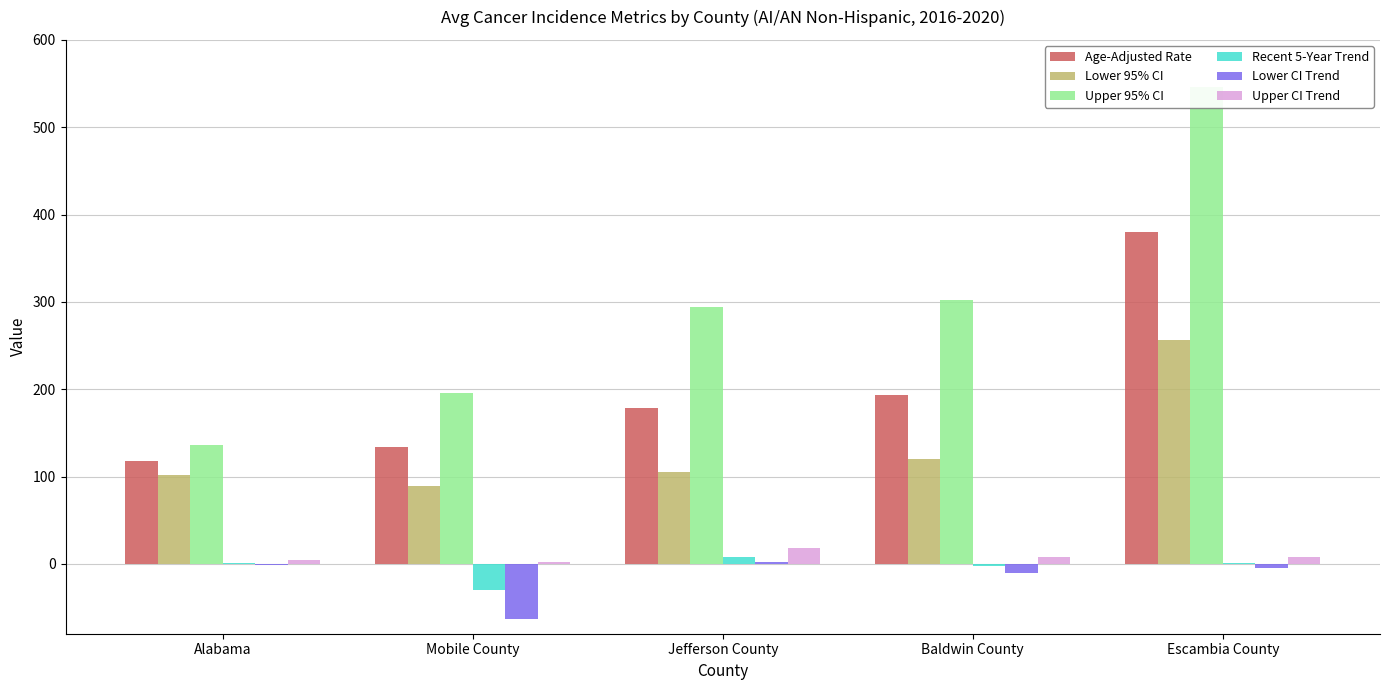

What position from the left is Jefferson County?

3